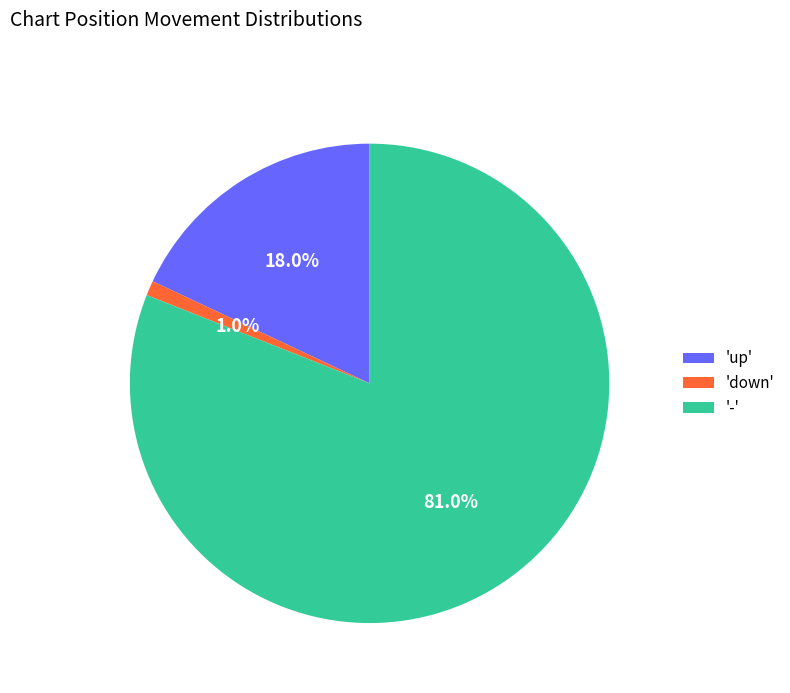

Which has a higher value, 'up' or 'down'?

'up'